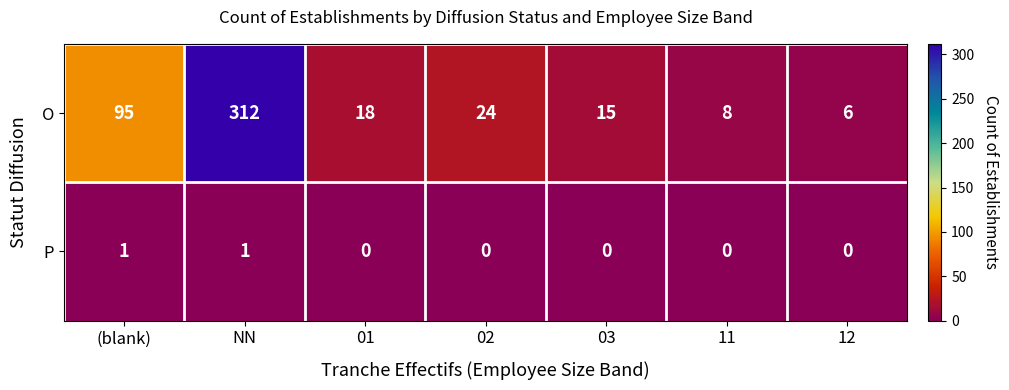

Reading right to left, what are all the values shown in this chart?

O: 12=6	11=8	03=15	02=24	01=18	NN=312	(blank)=95
P: 12=0	11=0	03=0	02=0	01=0	NN=1	(blank)=1